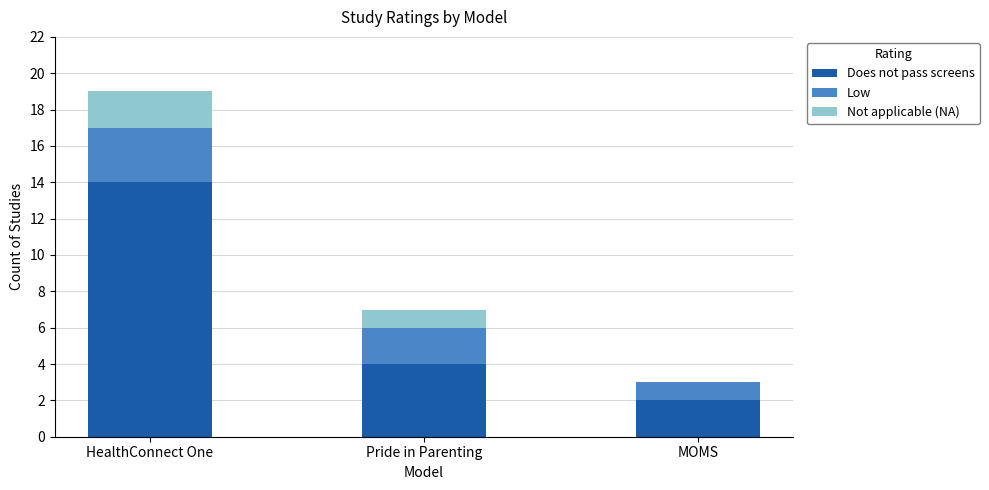

At which category is the sum across all series the highest?

HealthConnect One